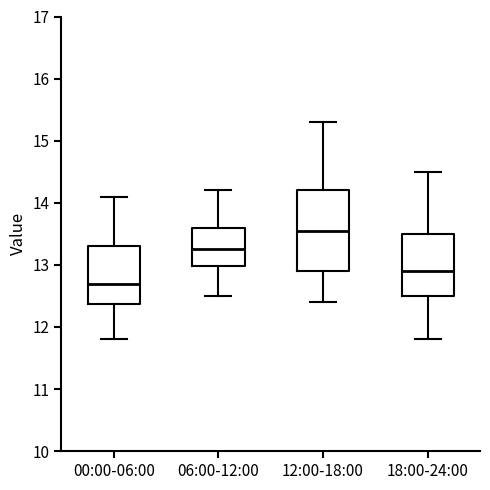

Where is the upper edge of the box for 00:00-06:00 on the y-axis? The values are not printed on the chart, so give them approximately, as read against the axis.

13.3